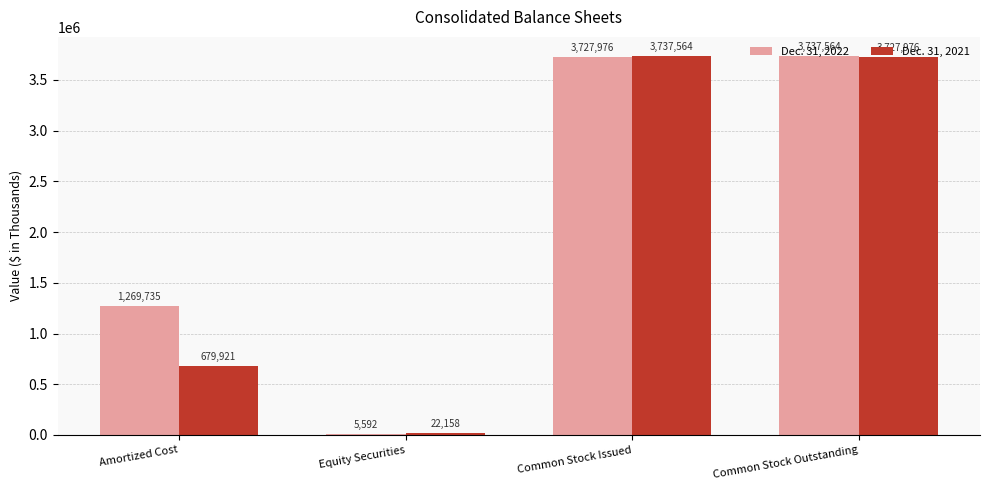

What is the sum of all Dec. 31, 2021 values?

8167619